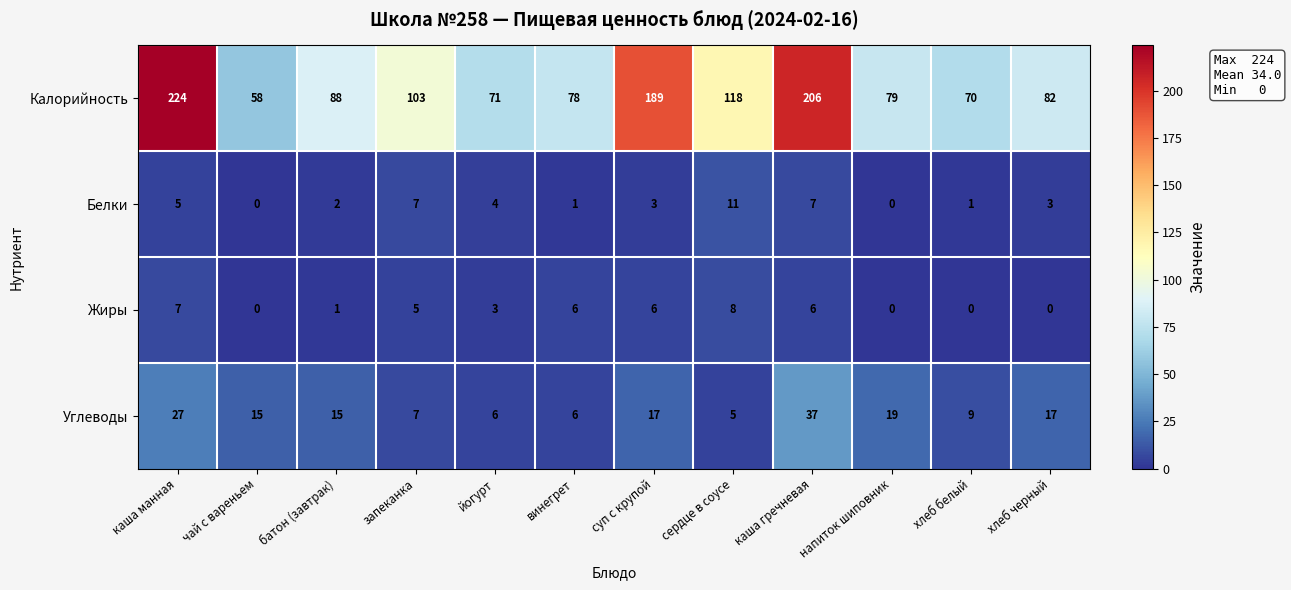

What is the greatest value displayed?

224